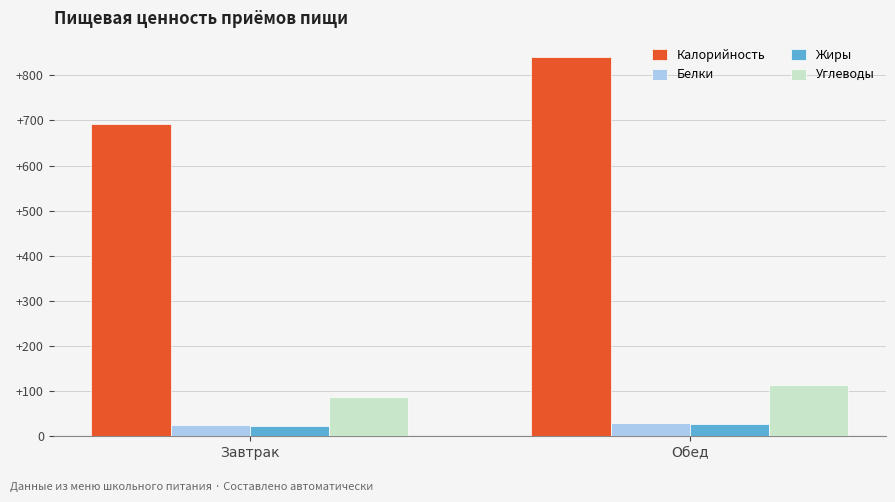

Between Завтрак and Обед, which series saw the biggest shift?

Калорийность